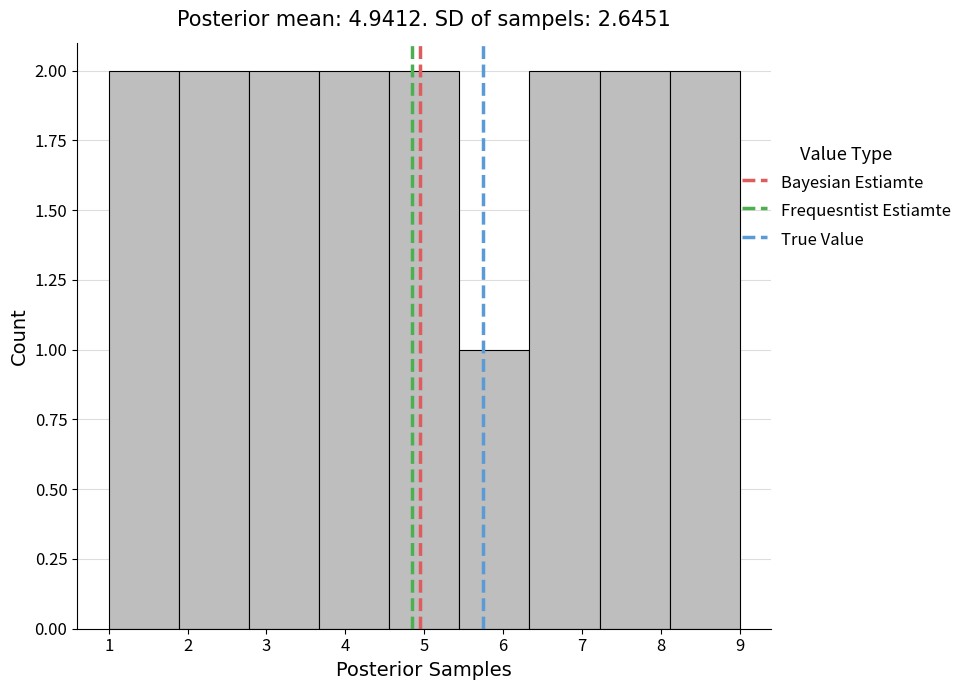

What is the height of the bar covering 5.4 to 6.3 on the x-axis? Neither the bar edges nor the heights are printed on the chart, so give them approximately, as read against the axes.

1